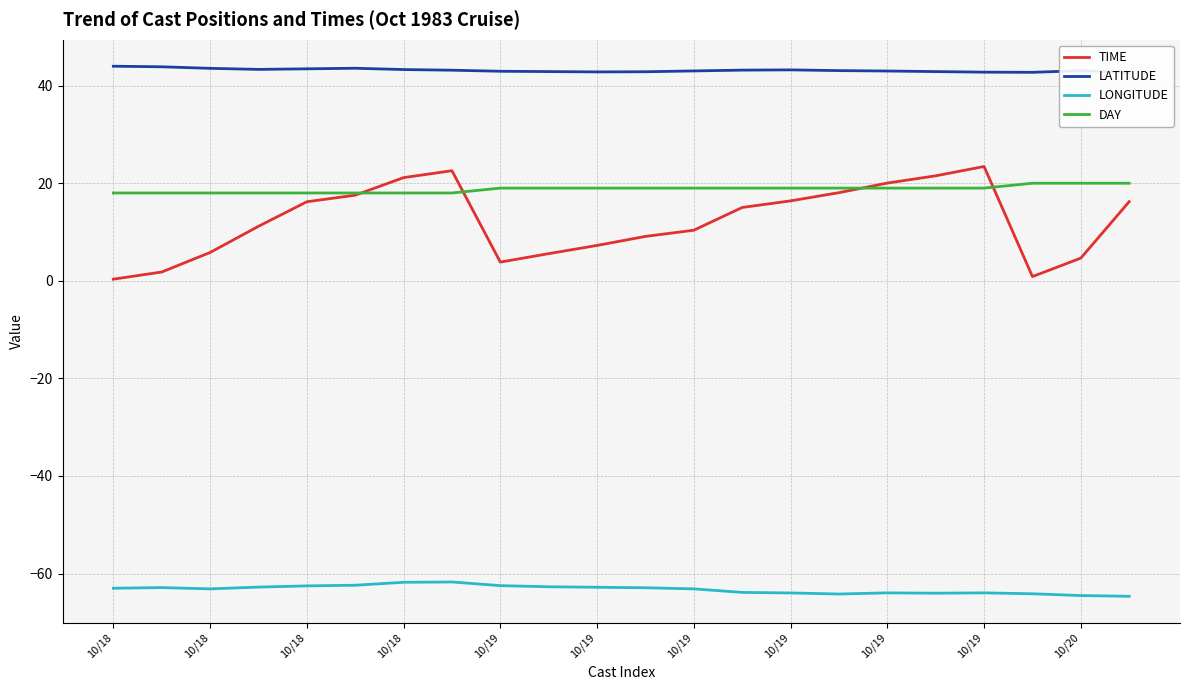

True or false: LATITUDE has more than 1 points higher than both neighbors.

True